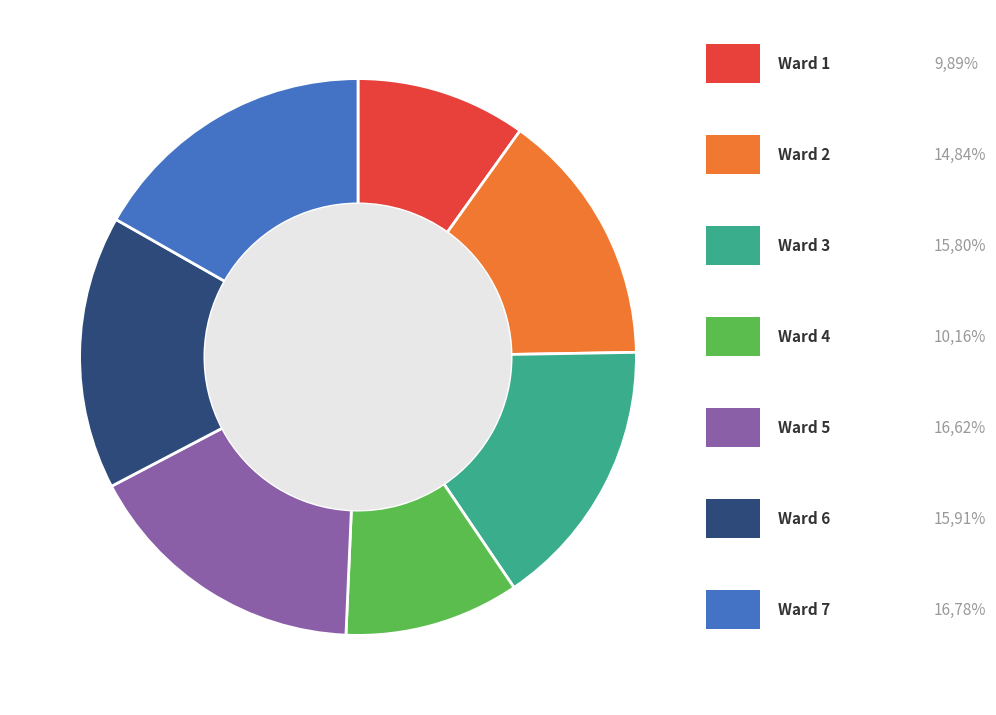

Is there any slice that represents more than half of the pie?

No